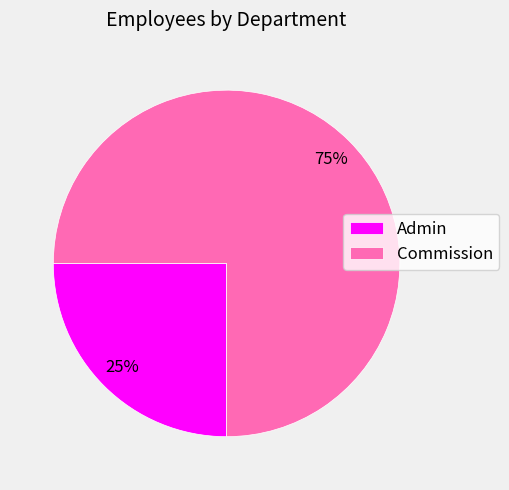

How many segments does this pie chart have?

2